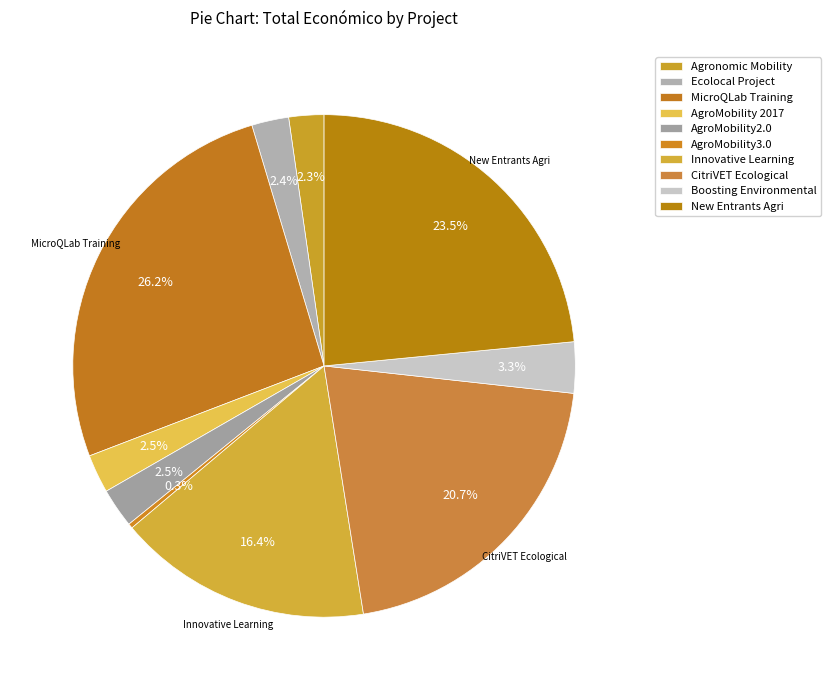

Count the number of slices in the pie.

10